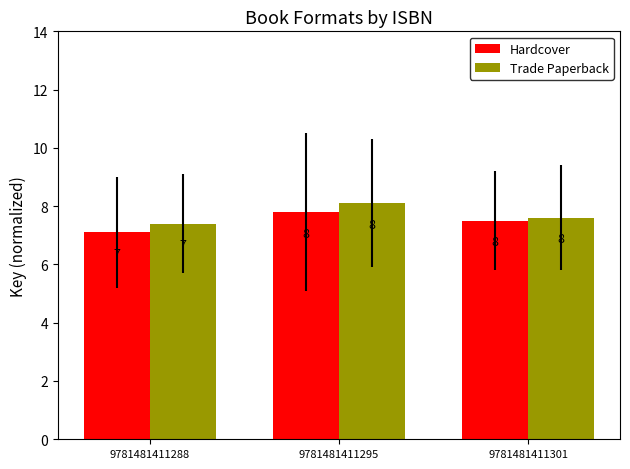

Reading left to right, transcribe all the data shown in this chart.

Hardcover: 7.1	7.8	7.5
Trade Paperback: 7.4	8.1	7.6